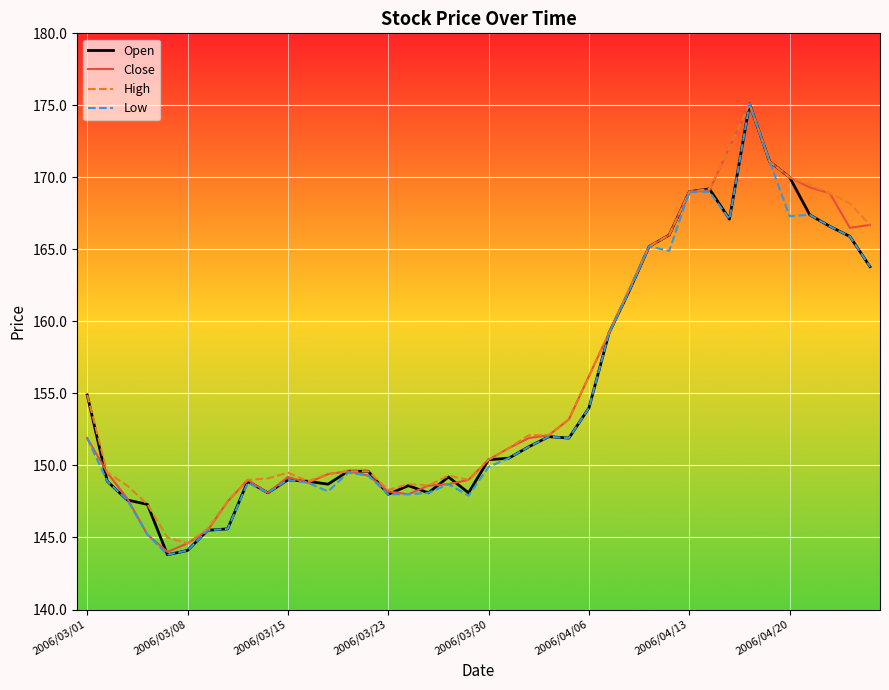

What is the maximum value shown in the chart?

175.1